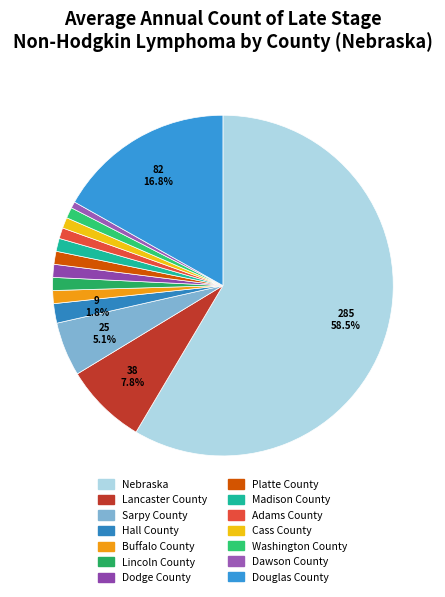

To the nearest percent, what is the average slice percentage?

7%